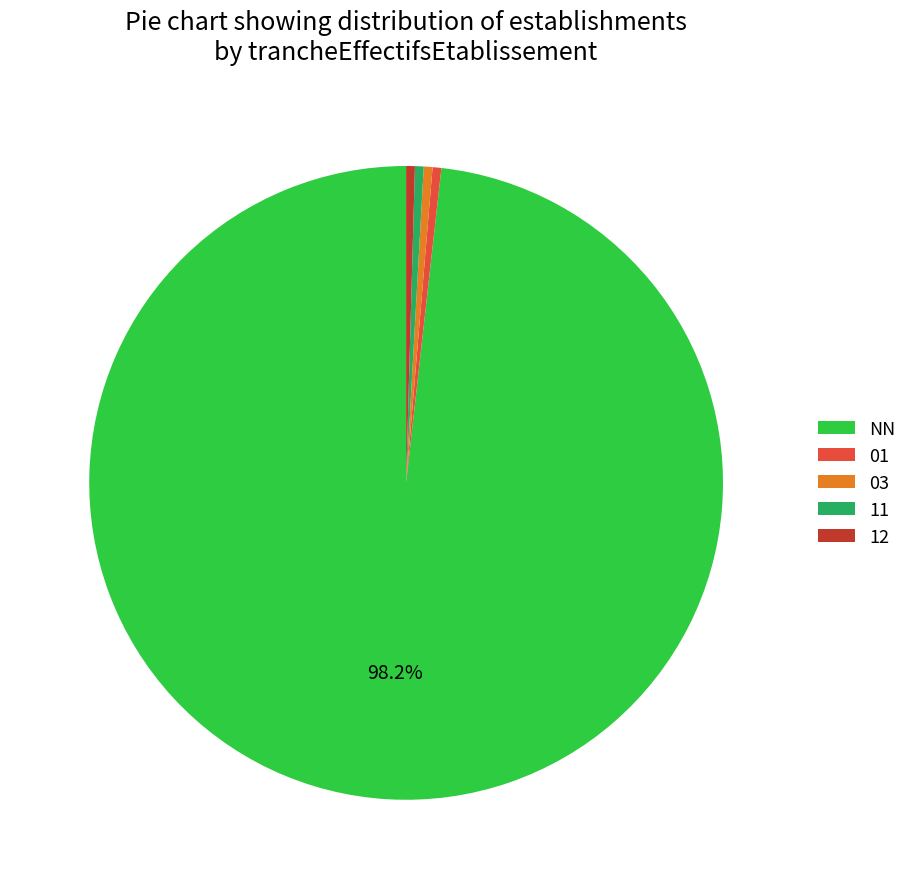

How many slices are in this pie chart?

5